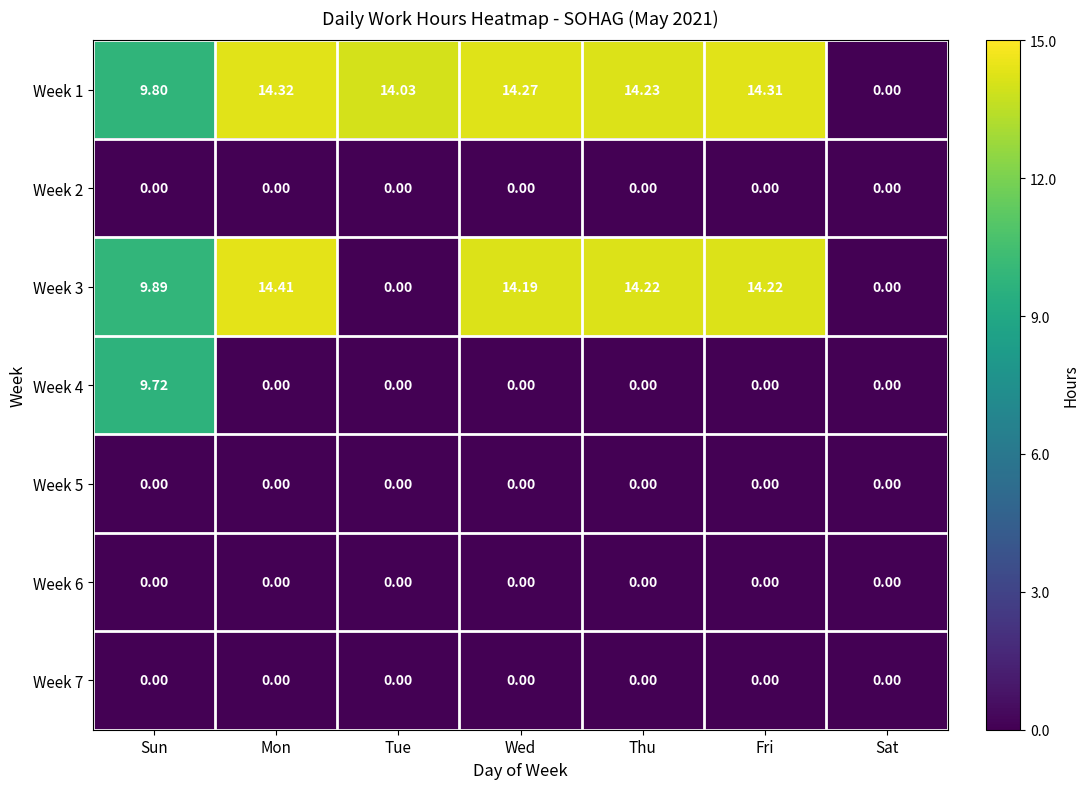

At which label does Week 1 first exceed 14?

Mon